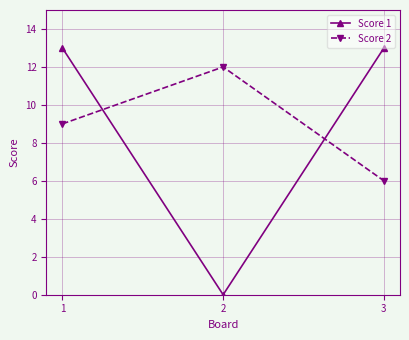

What is the greatest value displayed?

13